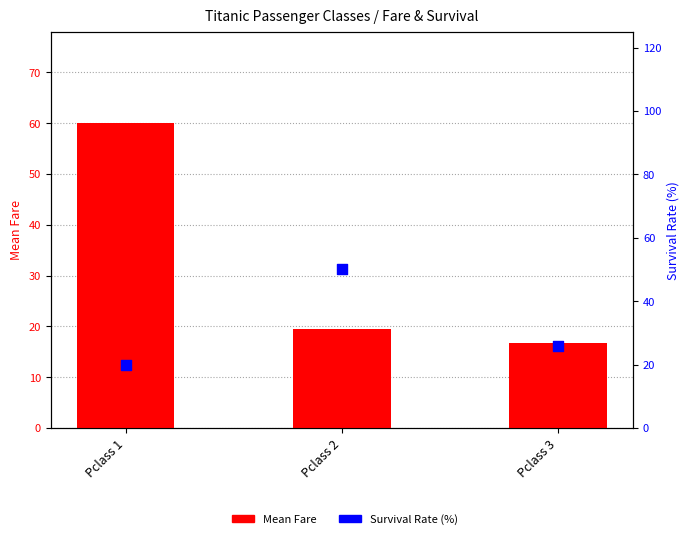

Which series contains the highest Y value?

Mean Fare